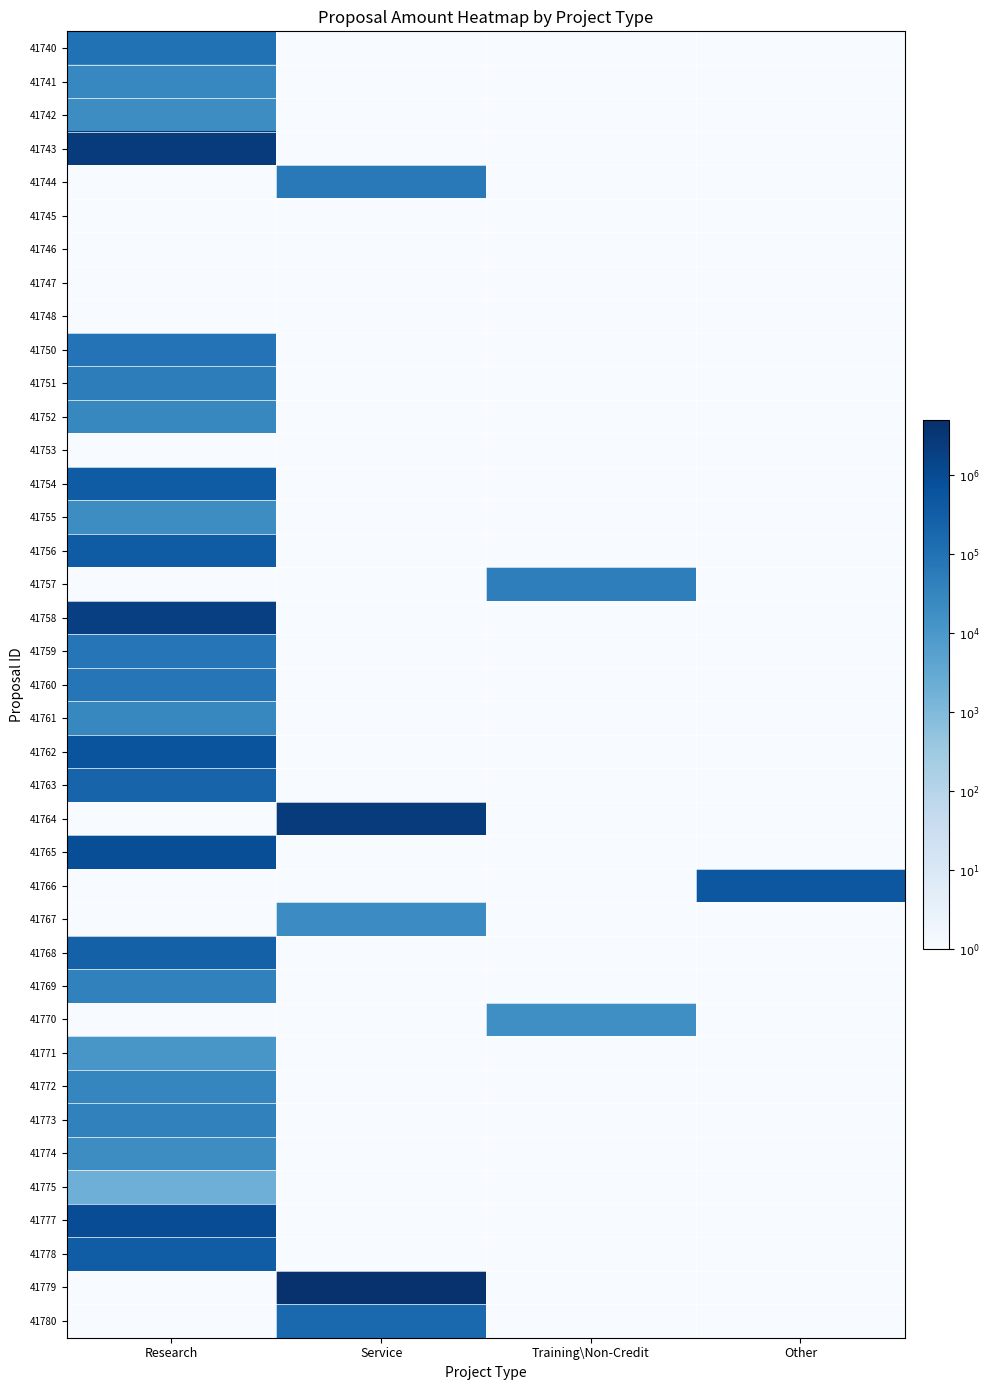

Count the number of data series in this chart.

39